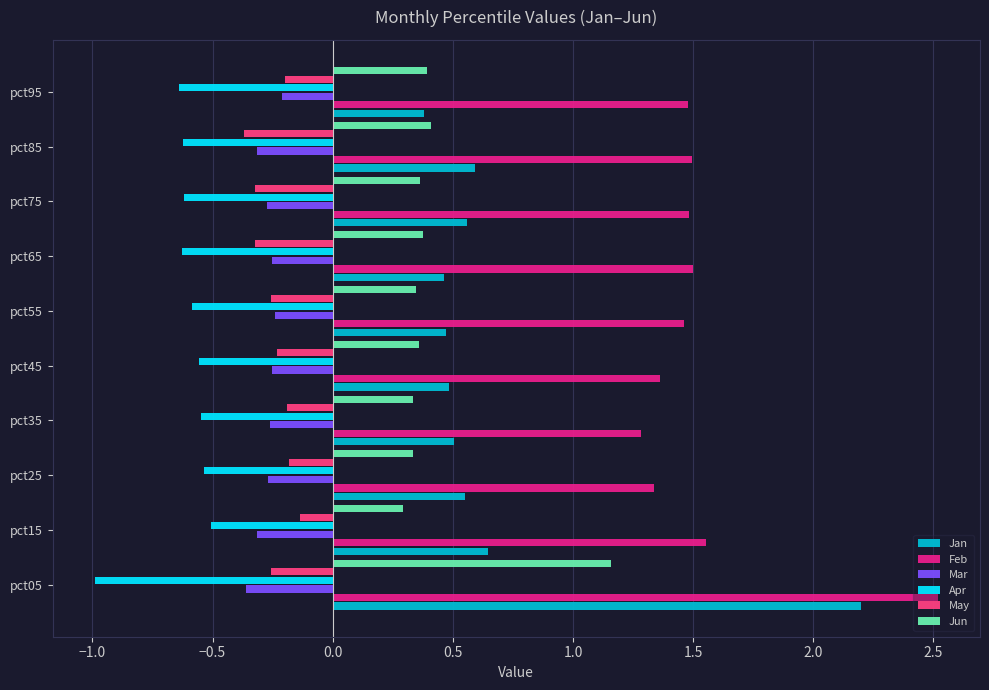

Which category has the lowest value in the May series?

pct85